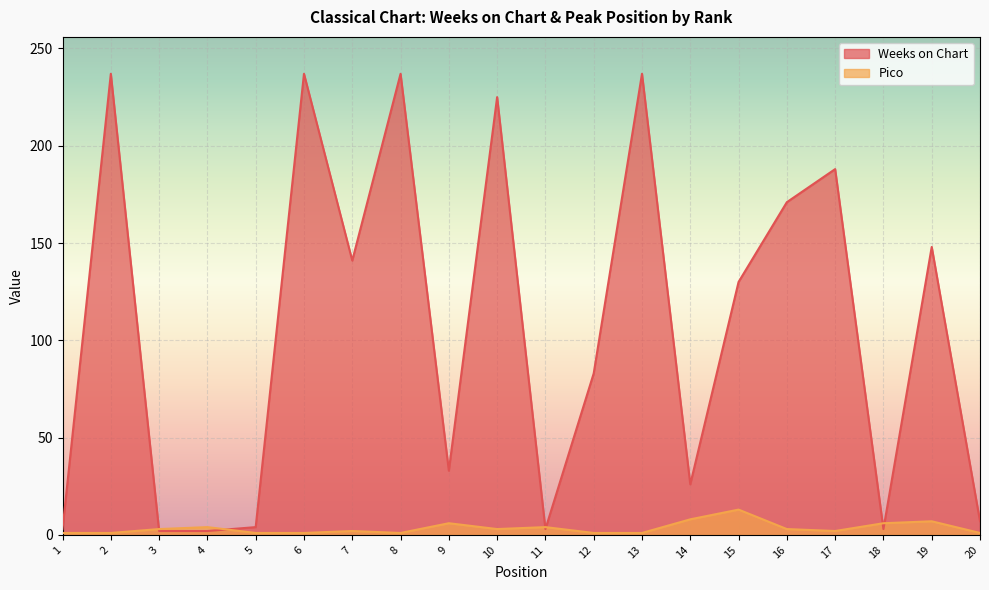

What is the minimum value for Pico?

1